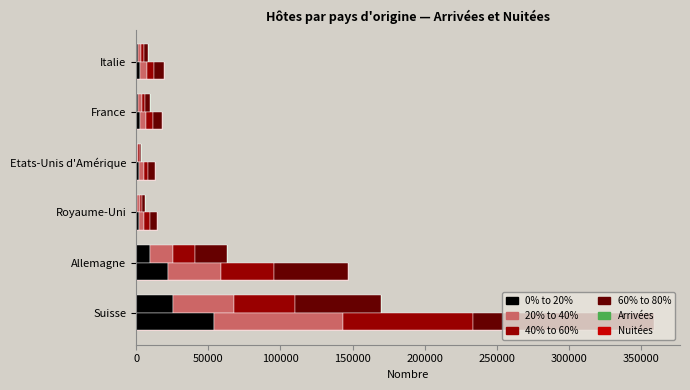

What is the difference between the maximum and minimum values in the Arrivées series?

166088